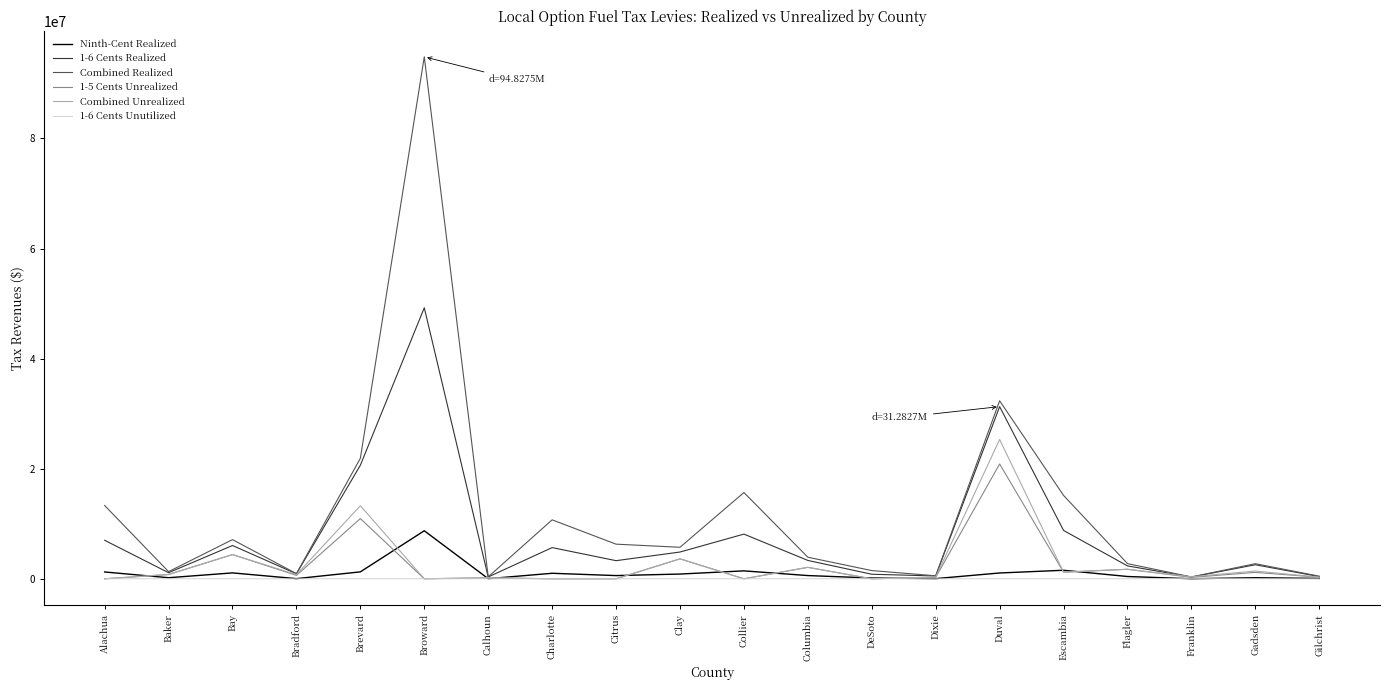

Which series changed the most between Brevard and Columbia?

Combined Realized